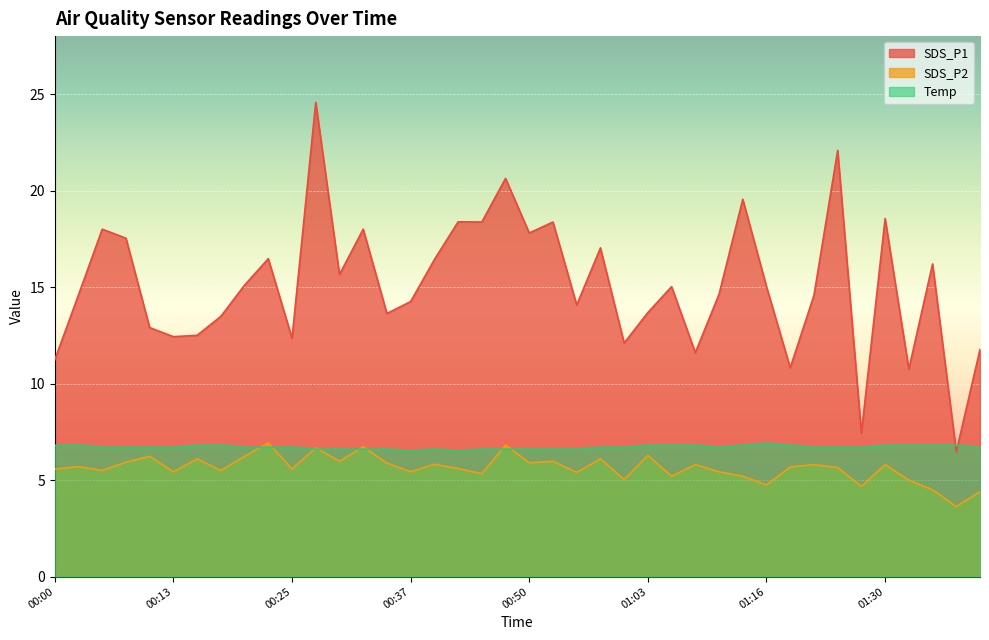

How many interior local valleys does the SDS_P2 series have?

14